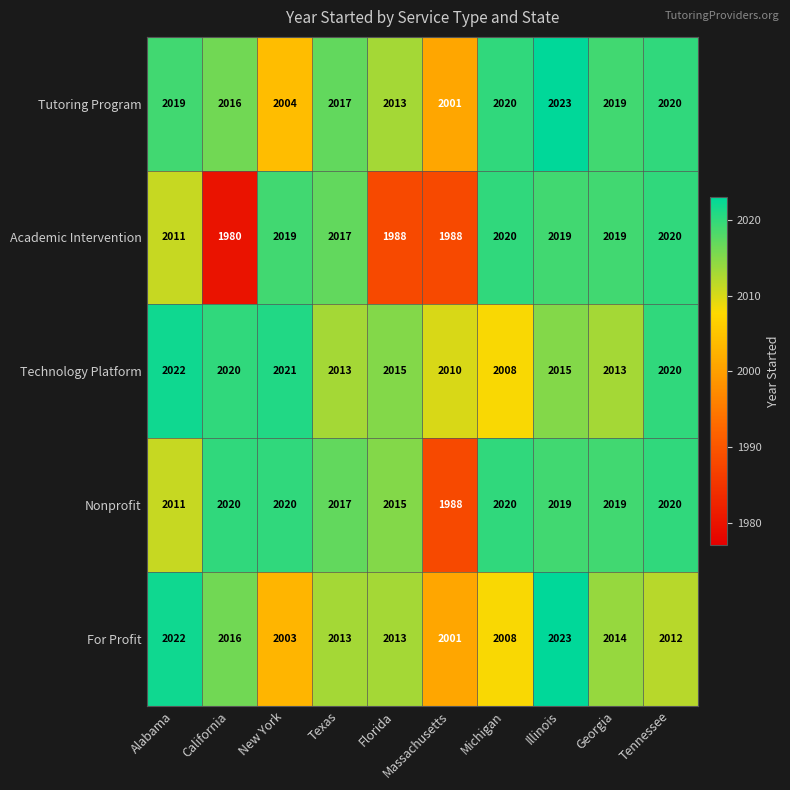

True or false: Tutoring Program has a value of 2013 at Florida.

True